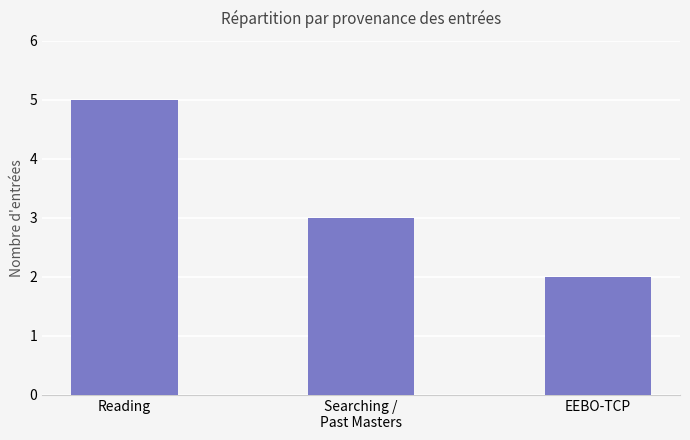

Is it true that the value at Reading is 5?

True